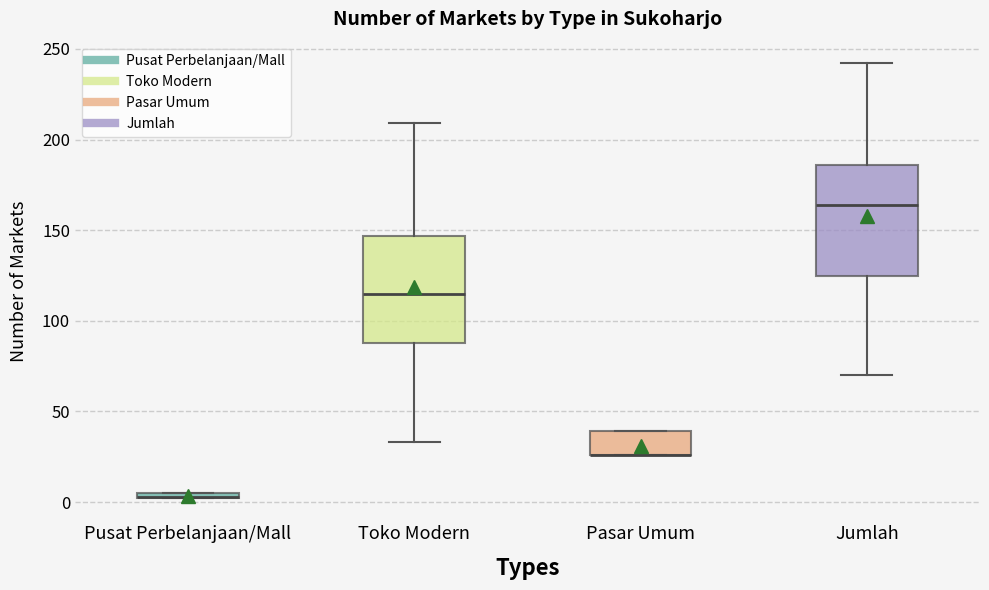

Where does the upper whisker of the box for Toko Modern end on the y-axis? The values are not printed on the chart, so give them approximately, as read against the axis.

210